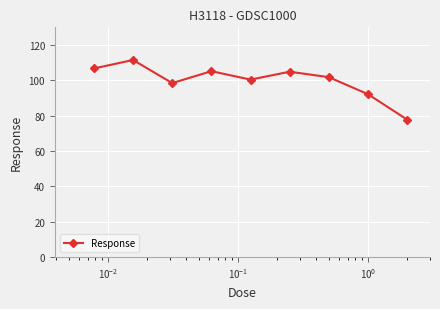

What is the value of the 2nd point from the left?

111.5